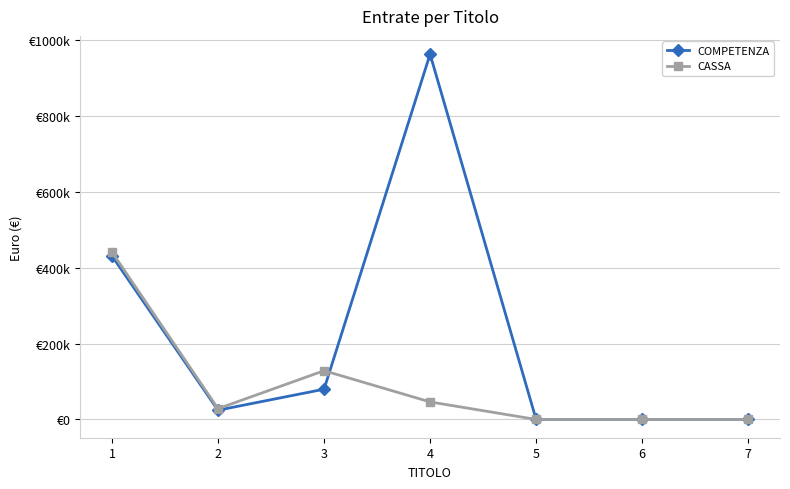

Where is the first local maximum for COMPETENZA?

4